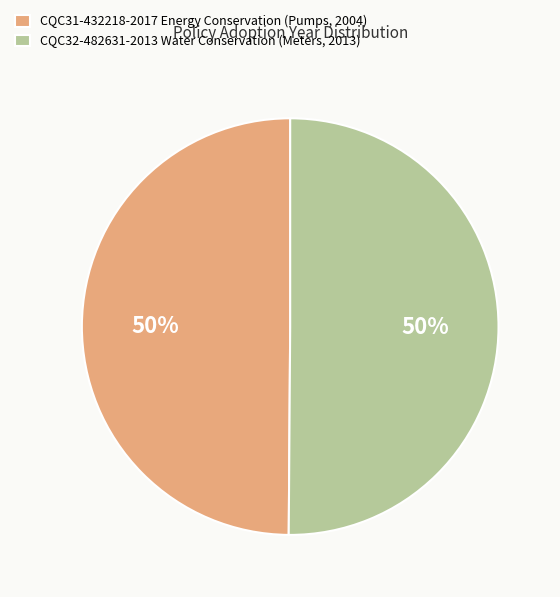

To the nearest percent, what is the average slice percentage?

50%